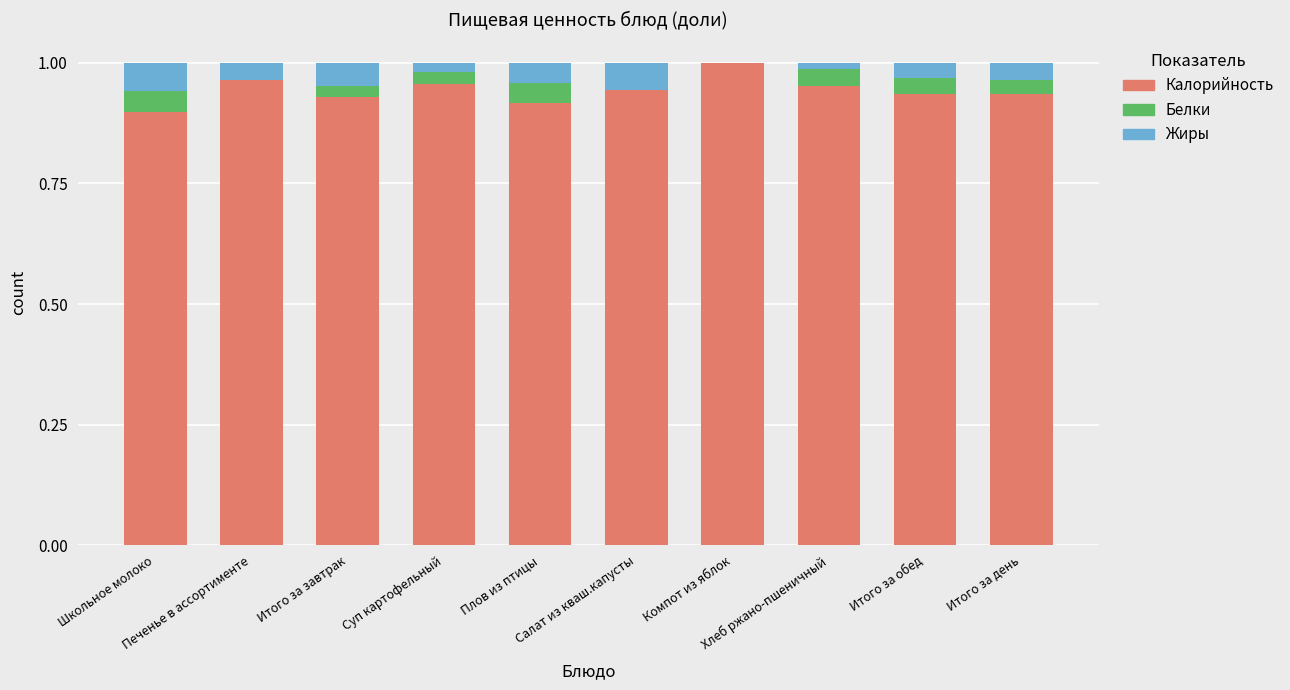

Is it true that Калорийность equals 0.9 at Итого за день?

True